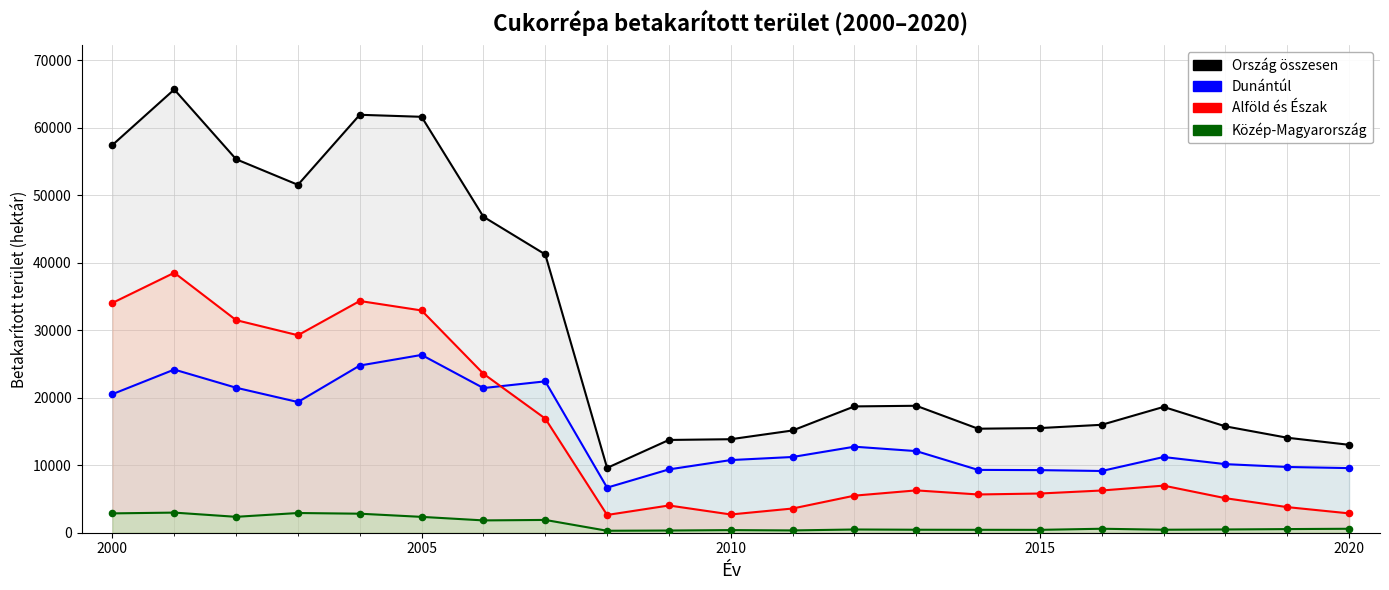

At how many categories does at least one series exceed 19964?

8